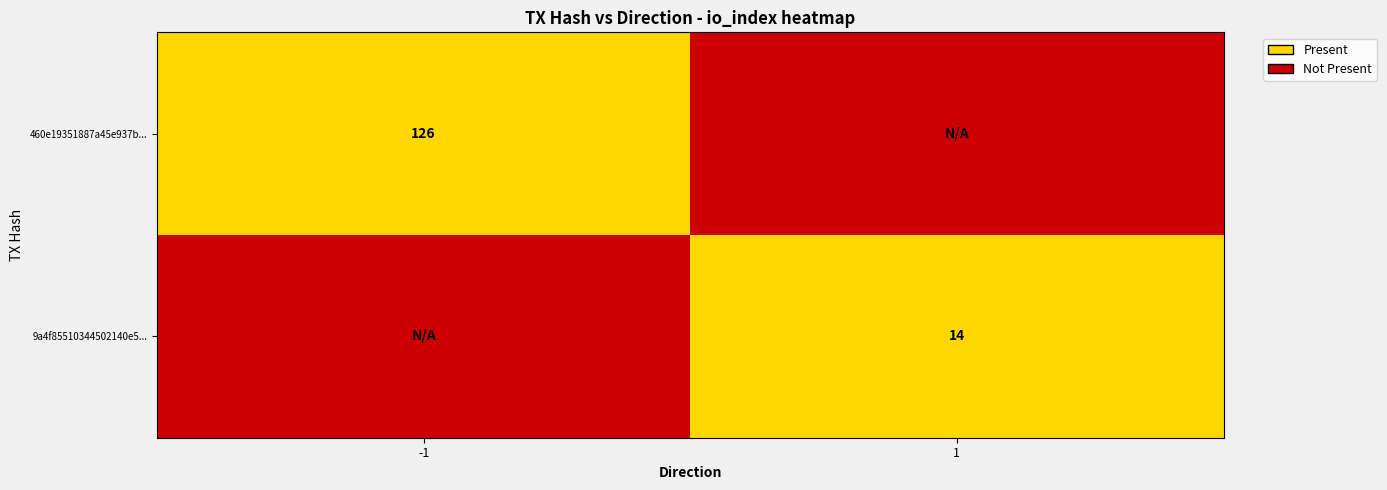

True or false: 9a4f85510344502140e5... has a value of 20 at 1.

False